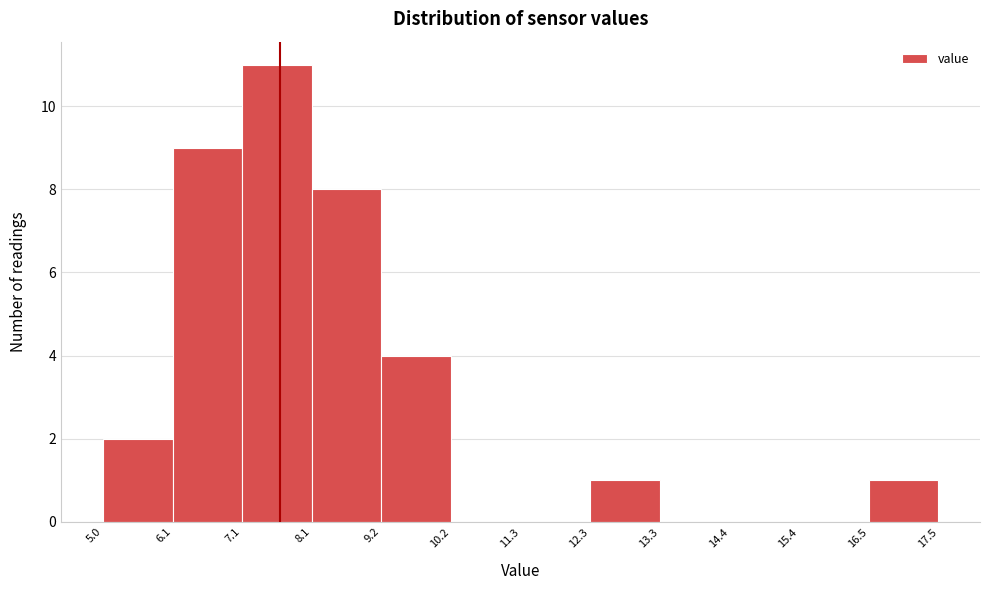

Over which range of the x-axis is the bar tallest?

7.1 to 8.1